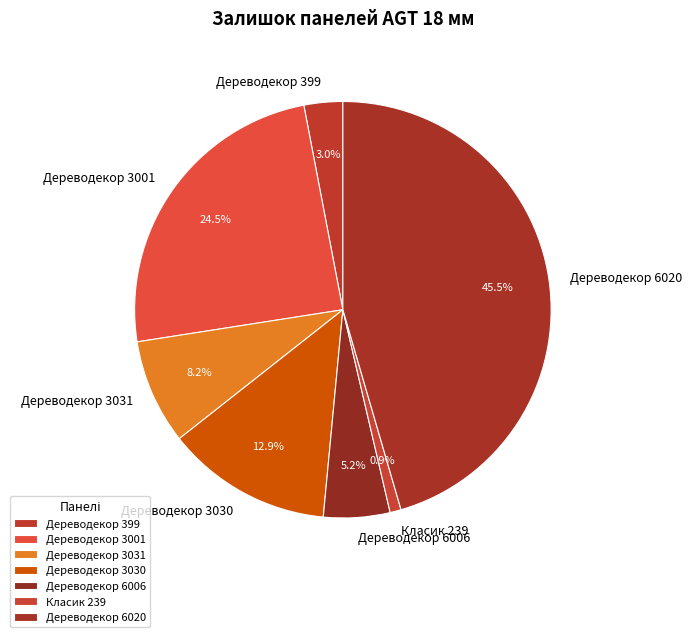

What is the largest slice in the pie chart?

Дереводекор 6020